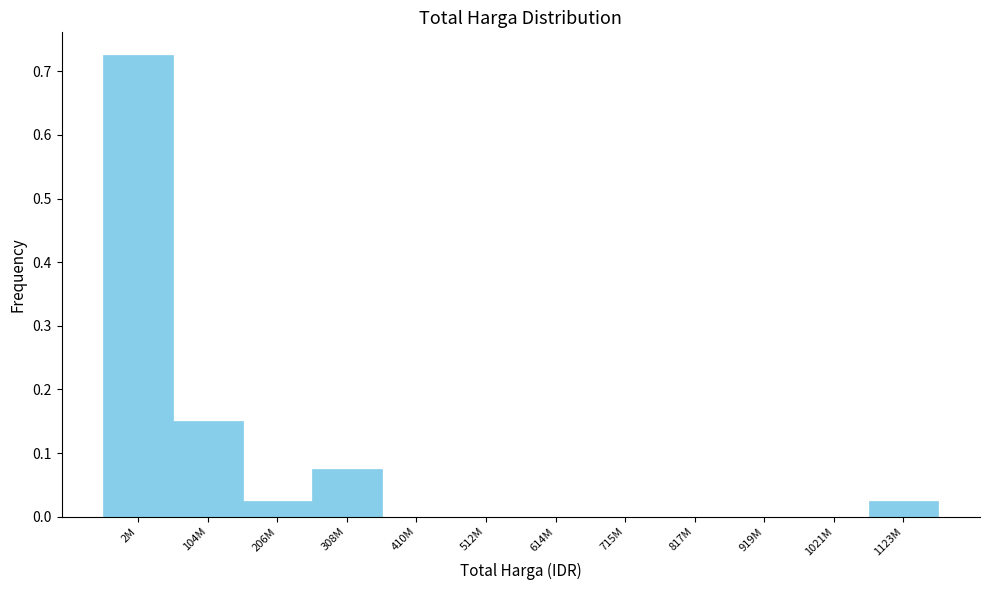

What is the sum of all values?

1.0